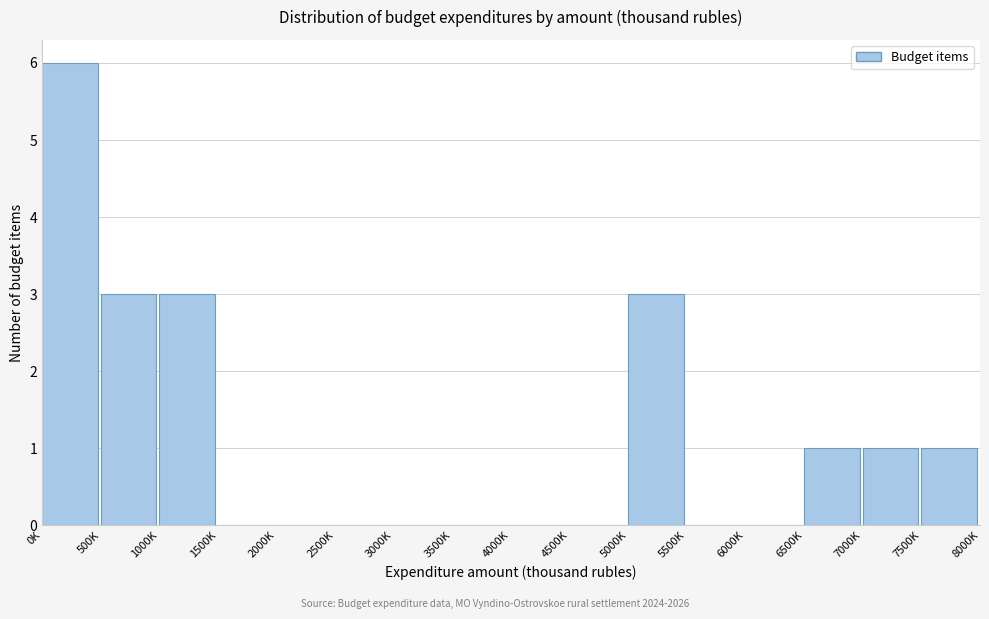

Reading left to right, extract all data points from this chart.

0K=6	500K=3	1000K=3	1500K=0	2000K=0	2500K=0	3000K=0	3500K=0	4000K=0	4500K=0	5000K=3	5500K=0	6000K=0	6500K=1	7000K=1	7500K=1